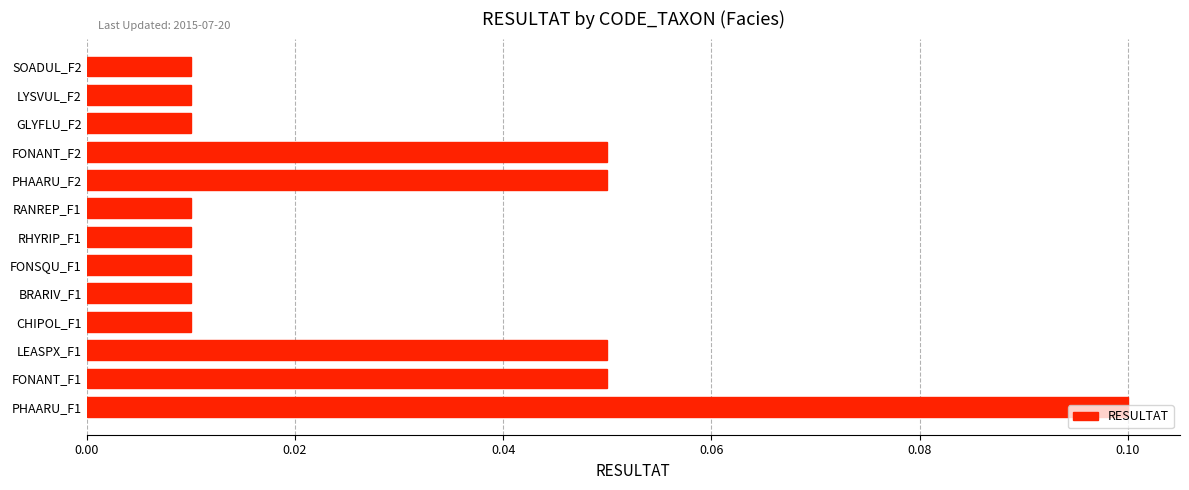

Does the chart contain any negative values?

No